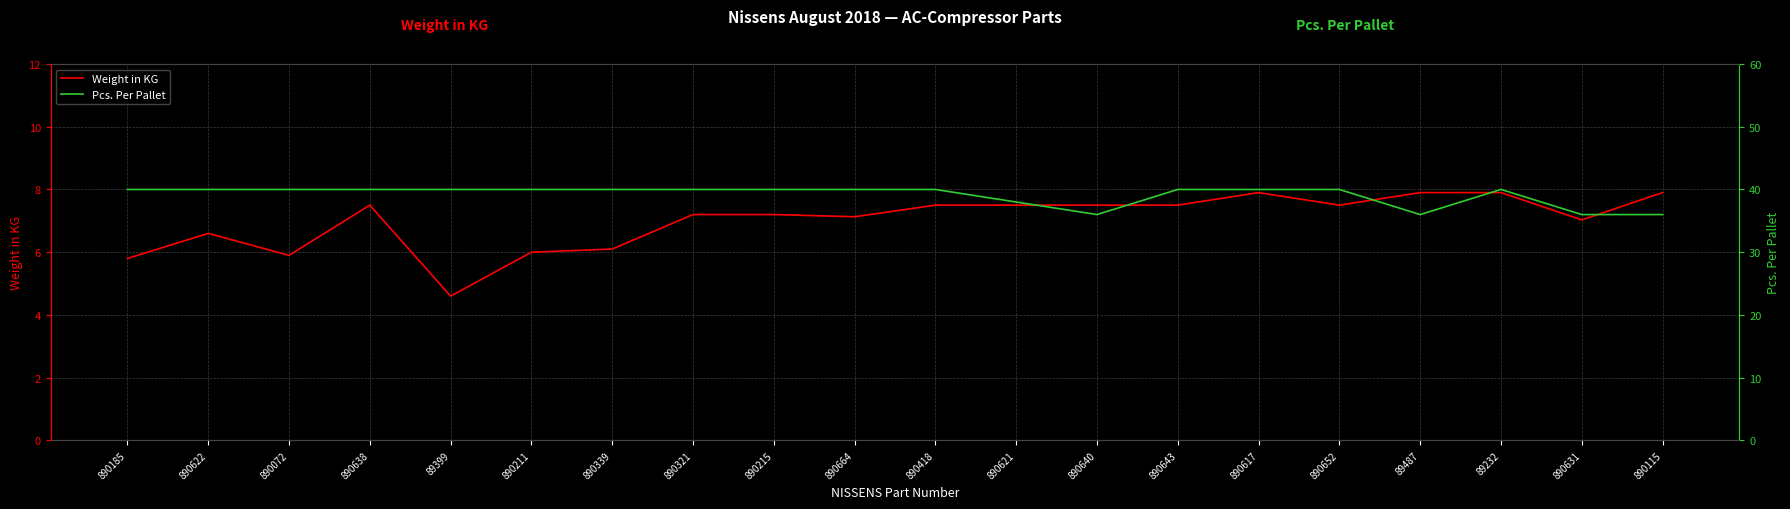

Which series changed the most between 890215 and 890664?

Weight in KG